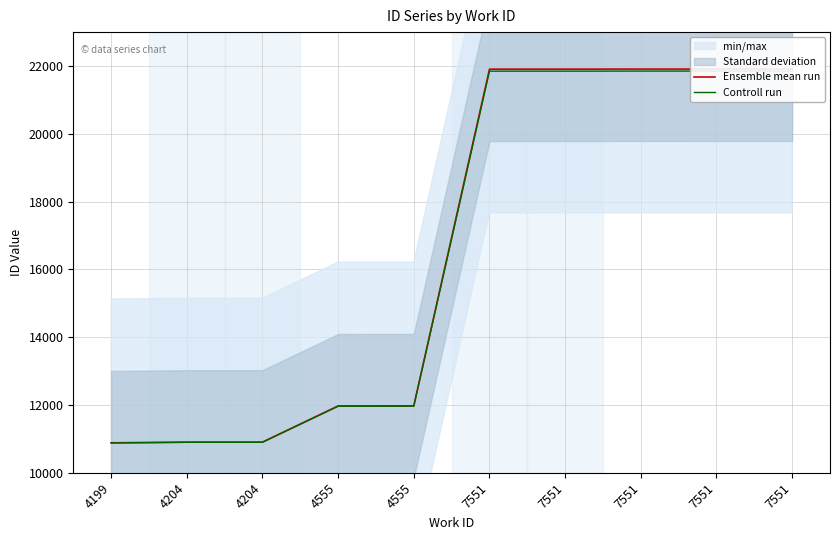

How many lines are shown in the chart?

2